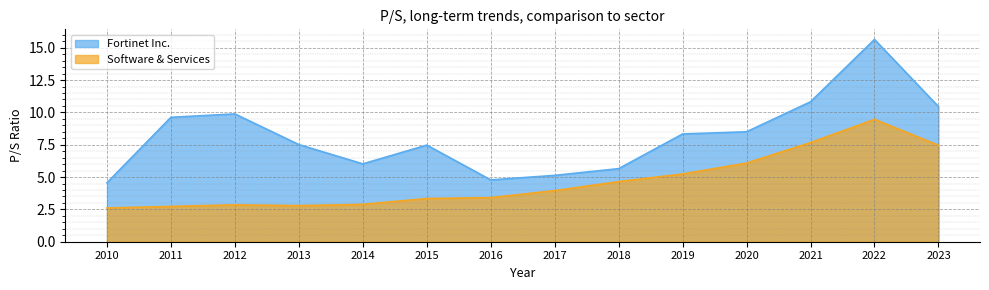

True or false: Fortinet Inc. and Software & Services cross at least once.

False